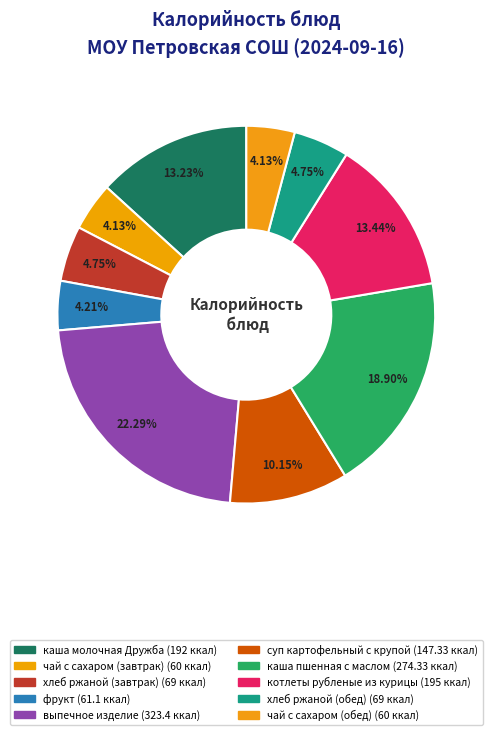

Between чай с сахаром (обед) and каша молочная Дружба, which is larger?

каша молочная Дружба